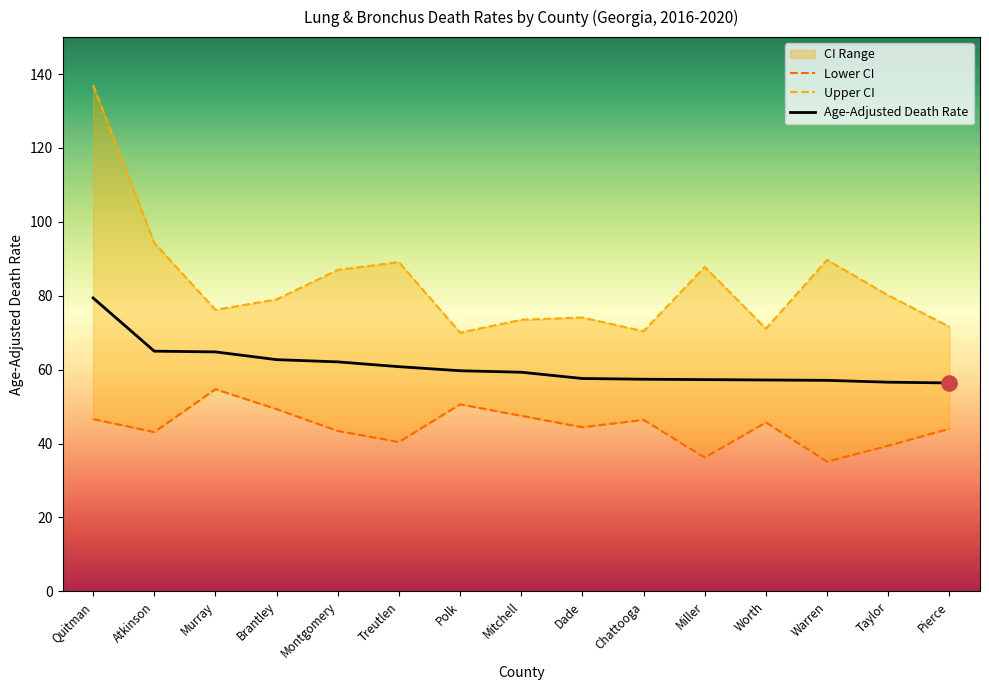

What is the total value across all series at Mitchell?

180.3